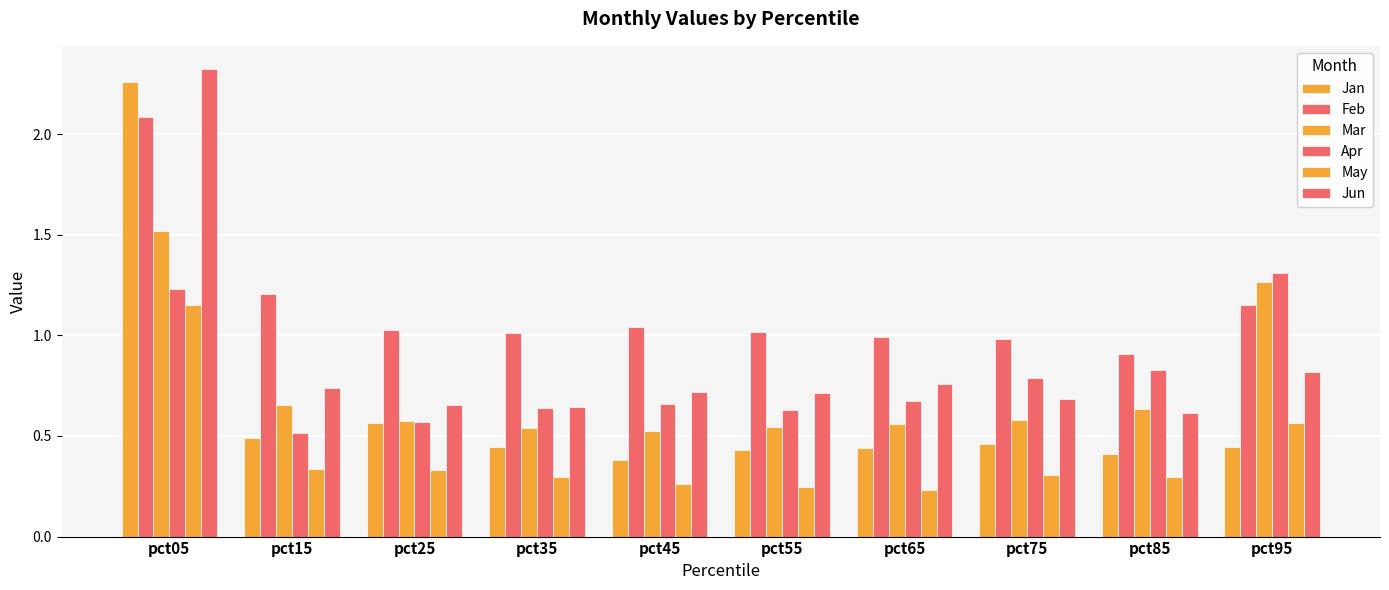

How many categories are shown in the chart?

10